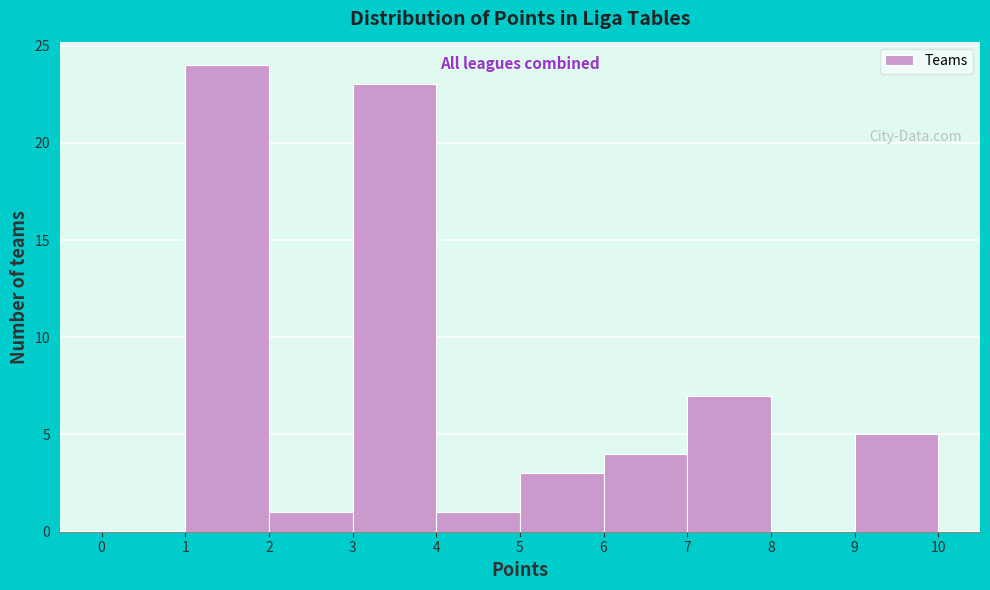

Reading left to right, transcribe this chart: for each bar, give the range it covers on the x-axis and its height. The values are not printed on the chart, so give them approximately, as read against the axis.

0 to 1: 0
1 to 2: 24
2 to 3: 1
3 to 4: 23
4 to 5: 1
5 to 6: 3
6 to 7: 4
7 to 8: 7
8 to 9: 0
9 to 10: 5